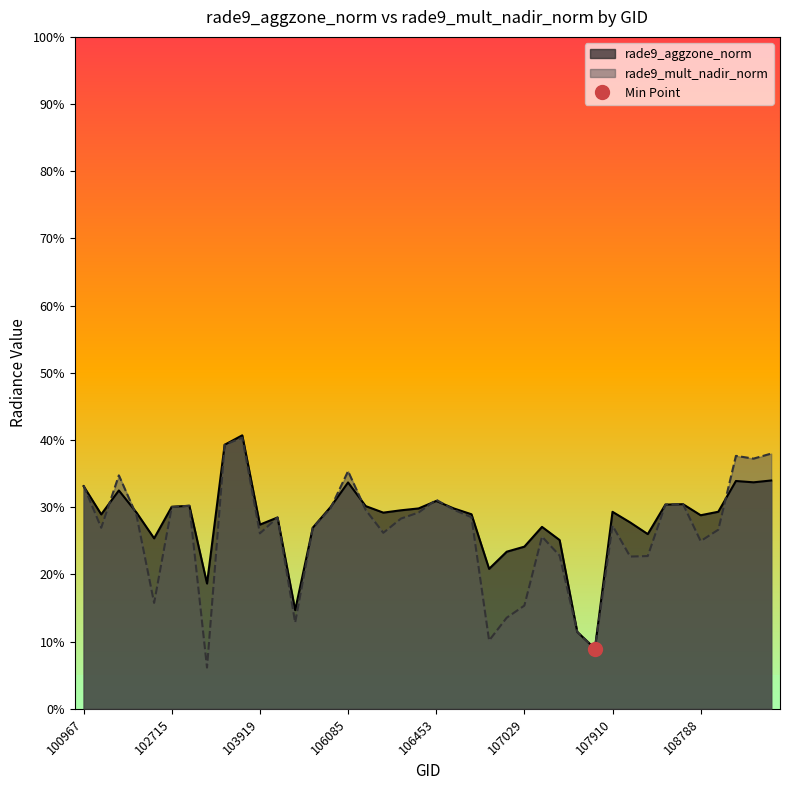

At which category does rade9_aggzone_norm reach its first local valley?

101216